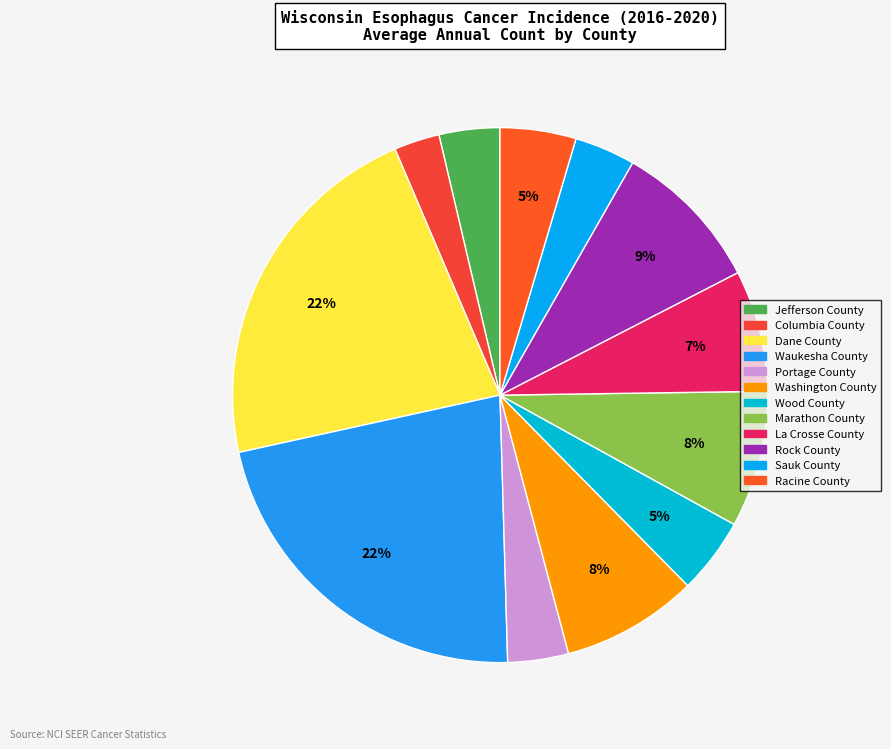

The Portage County slice represents 17% of the pie. True or false?

False